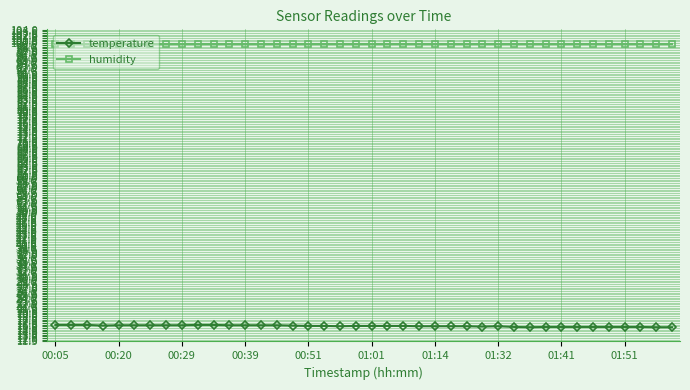

What is the difference between the maximum and minimum values in the temperature series?

0.7